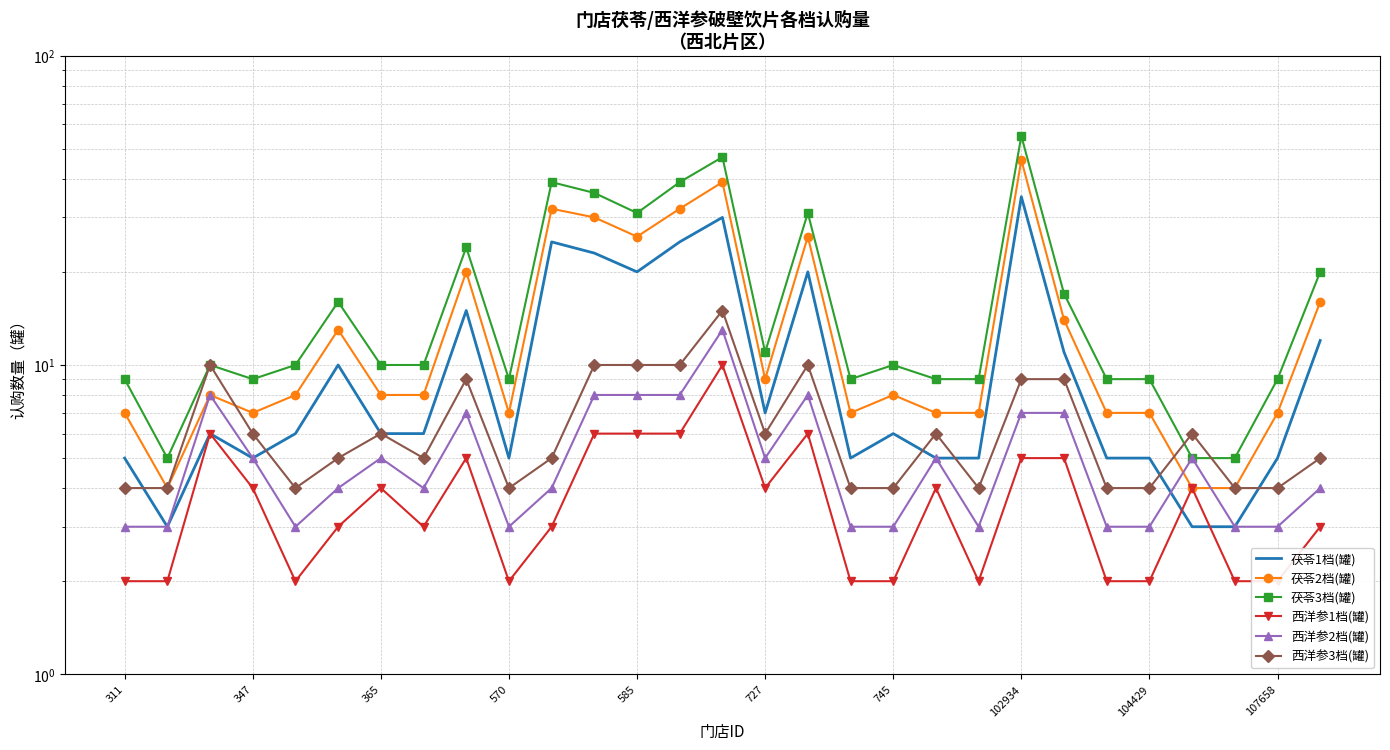

List the series in order of their peak value, highest first.

茯苓3档(罐), 茯苓2档(罐), 茯苓1档(罐), 西洋参3档(罐), 西洋参2档(罐), 西洋参1档(罐)